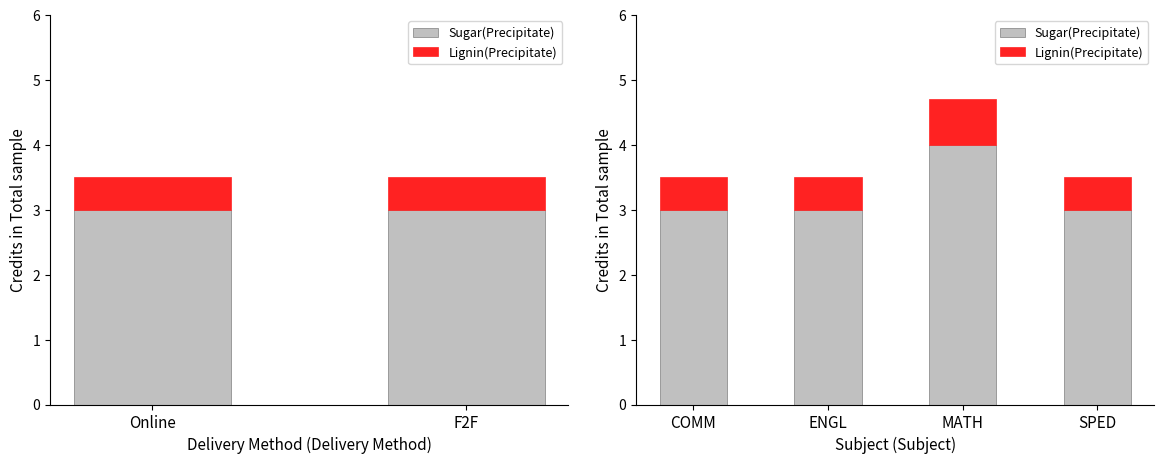

What is the minimum value for Lignin(Precipitate)?

0.5